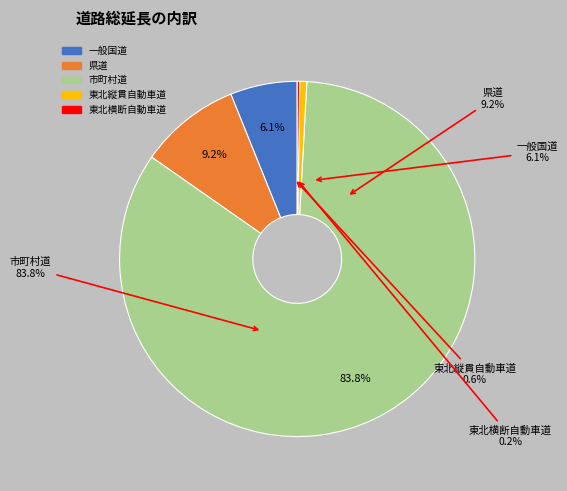

Which slice is the largest?

市町村道